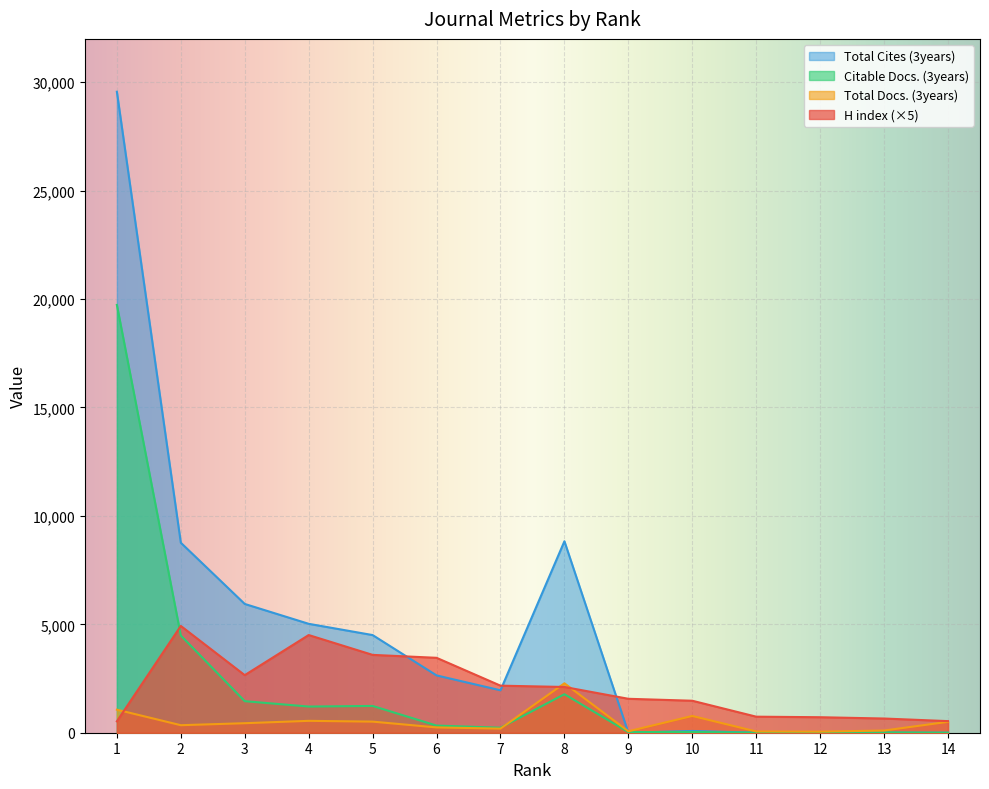

List the labels in order of Total Cites (3years) value, smallest first.

9, 11, 12, 13, 14, 10, 7, 6, 5, 4, 3, 2, 8, 1